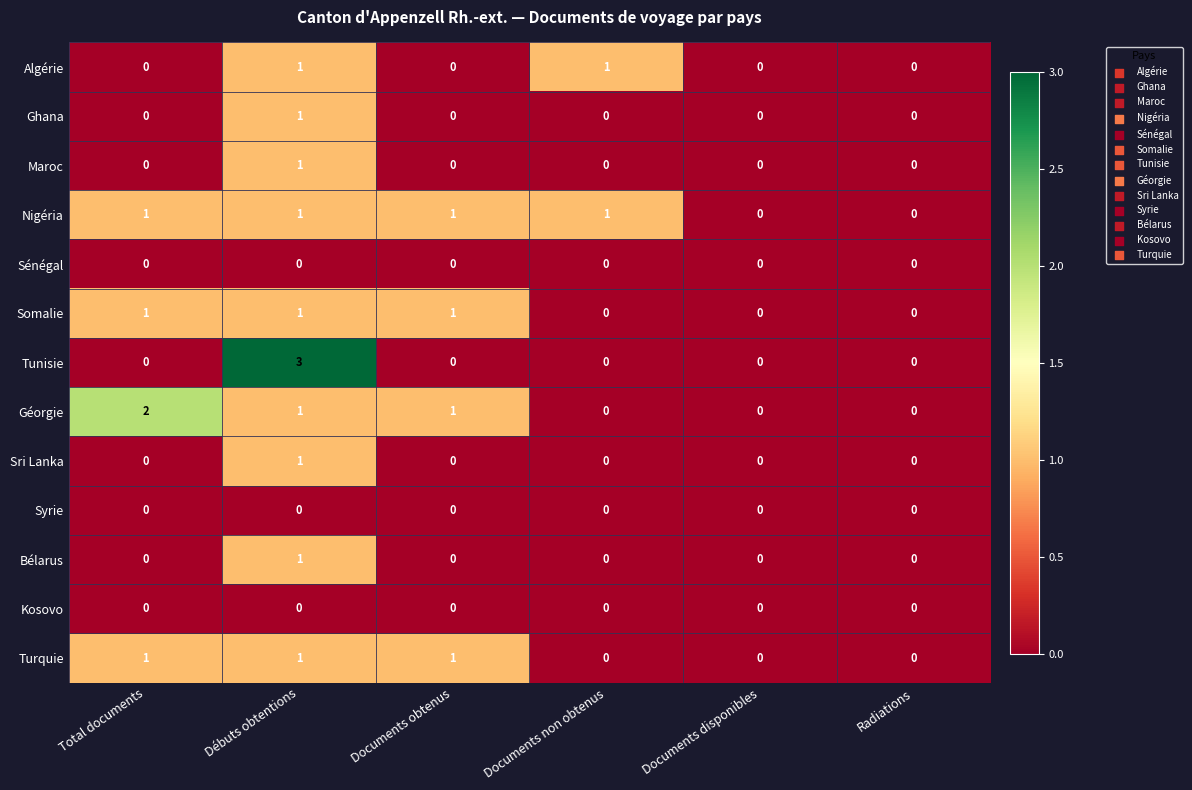

Is it true that Turquie equals 0 at Débuts obtentions?

False